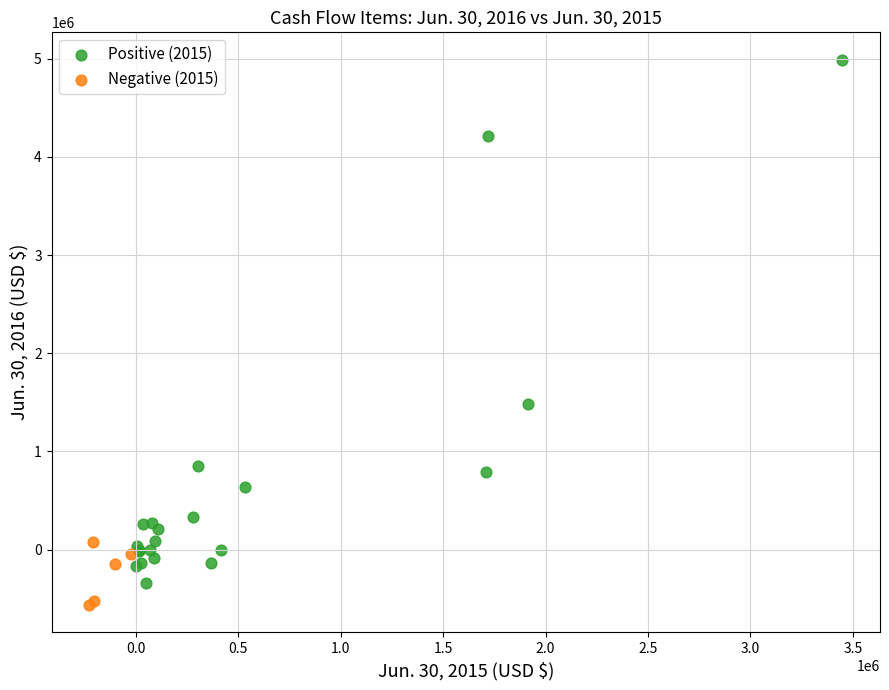

Which series reaches the maximum Y coordinate?

Positive (2015)